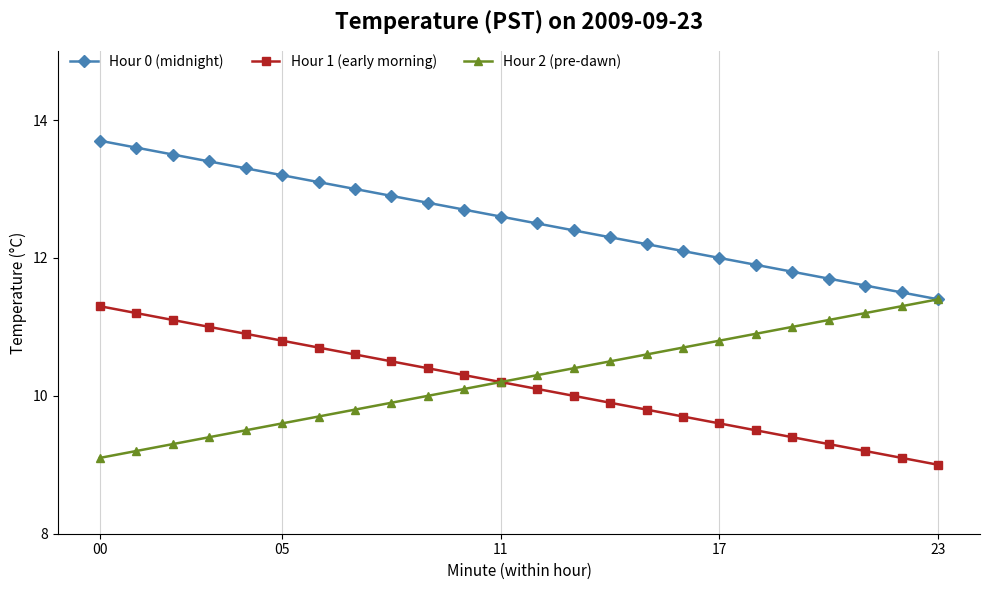

Reading left to right, what are all the values shown in this chart?

Hour 0 (midnight): 13.7	13.6	13.5	13.4	13.3	13.2	13.1	13.0	12.9	12.8	12.7	12.6	12.5	12.4	12.3	12.2	12.1	12.0	11.9	11.8	11.7	11.6	11.5	11.4
Hour 1 (early morning): 11.3	11.2	11.1	11.0	10.9	10.8	10.7	10.6	10.5	10.4	10.3	10.2	10.1	10.0	9.9	9.8	9.7	9.6	9.5	9.4	9.3	9.2	9.1	9.0
Hour 2 (pre-dawn): 9.1	9.2	9.3	9.4	9.5	9.6	9.7	9.8	9.9	10.0	10.1	10.2	10.3	10.4	10.5	10.6	10.7	10.8	10.9	11.0	11.1	11.2	11.3	11.4